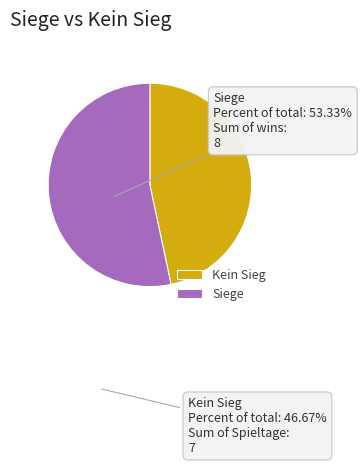

Rank the categories by value from highest to lowest.

Siege, Kein Sieg